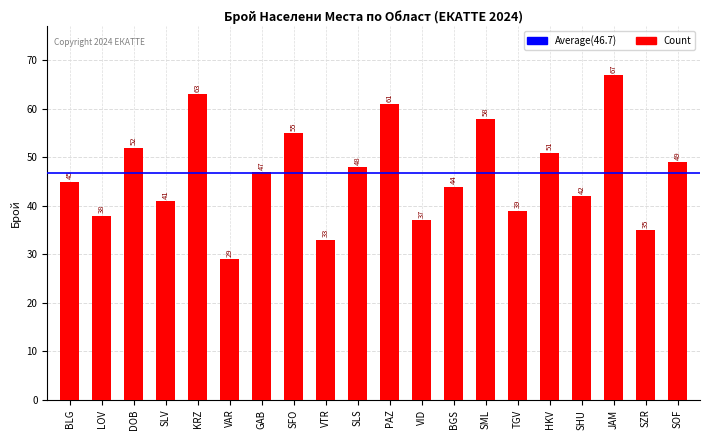

What is the difference between the maximum and second lowest values?

34